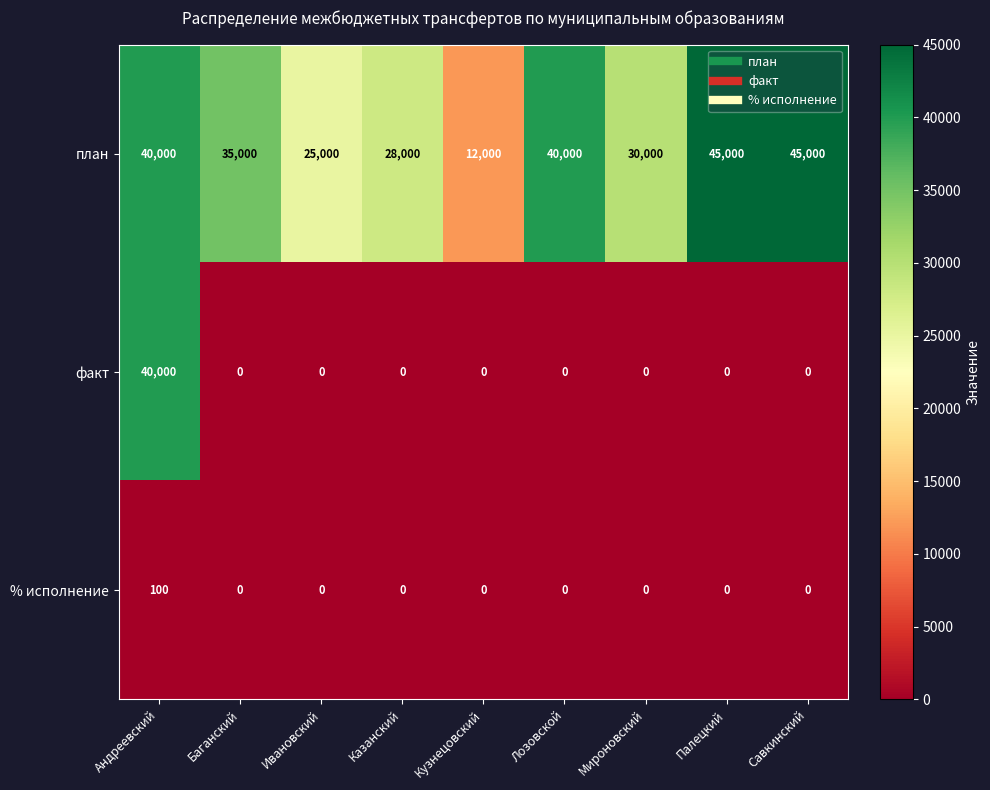

Reading right to left, extract all data points from this chart.

план: 45000	45000	30000	40000	12000	28000	25000	35000	40000
факт: 0	0	0	0	0	0	0	0	40000
% исполнение: 0	0	0	0	0	0	0	0	100